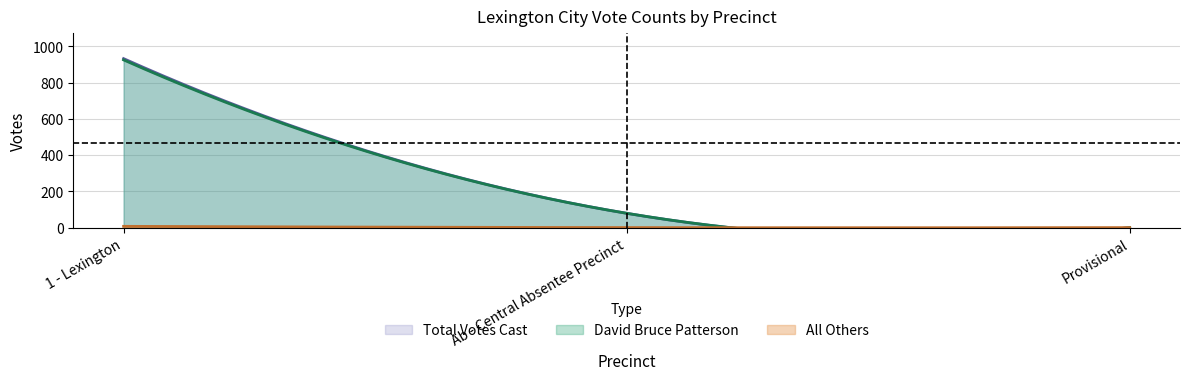

Reading right to left, what are all the values shown in this chart?

David Bruce Patterson: 0	79	926
All Others: 0	0	7
Total Votes Cast: 0	79	933